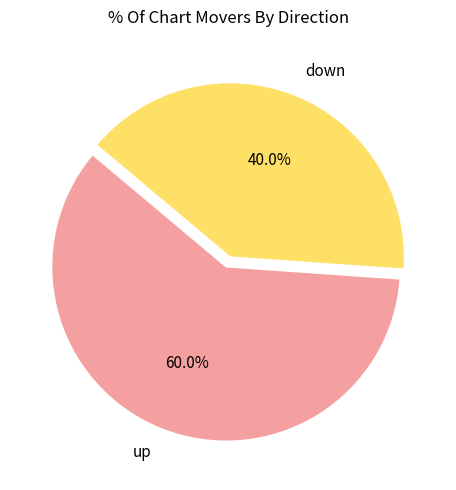

How many segments does this pie chart have?

2